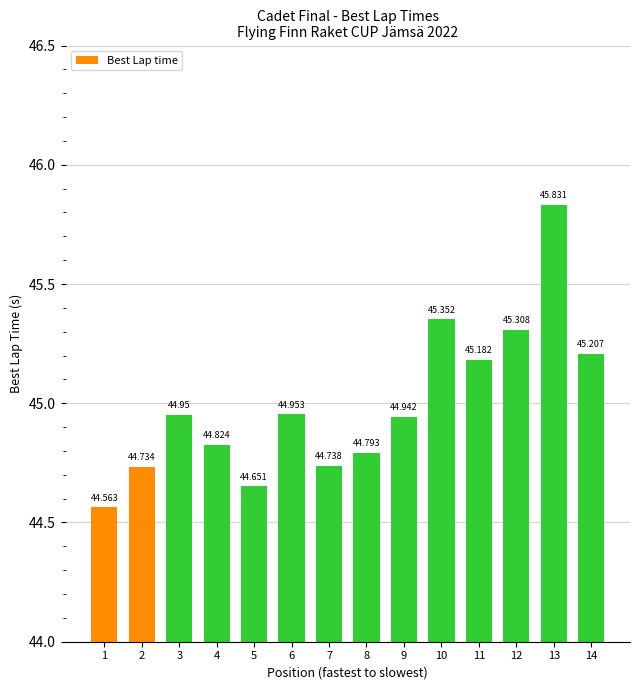

How many data points does each series have?

14